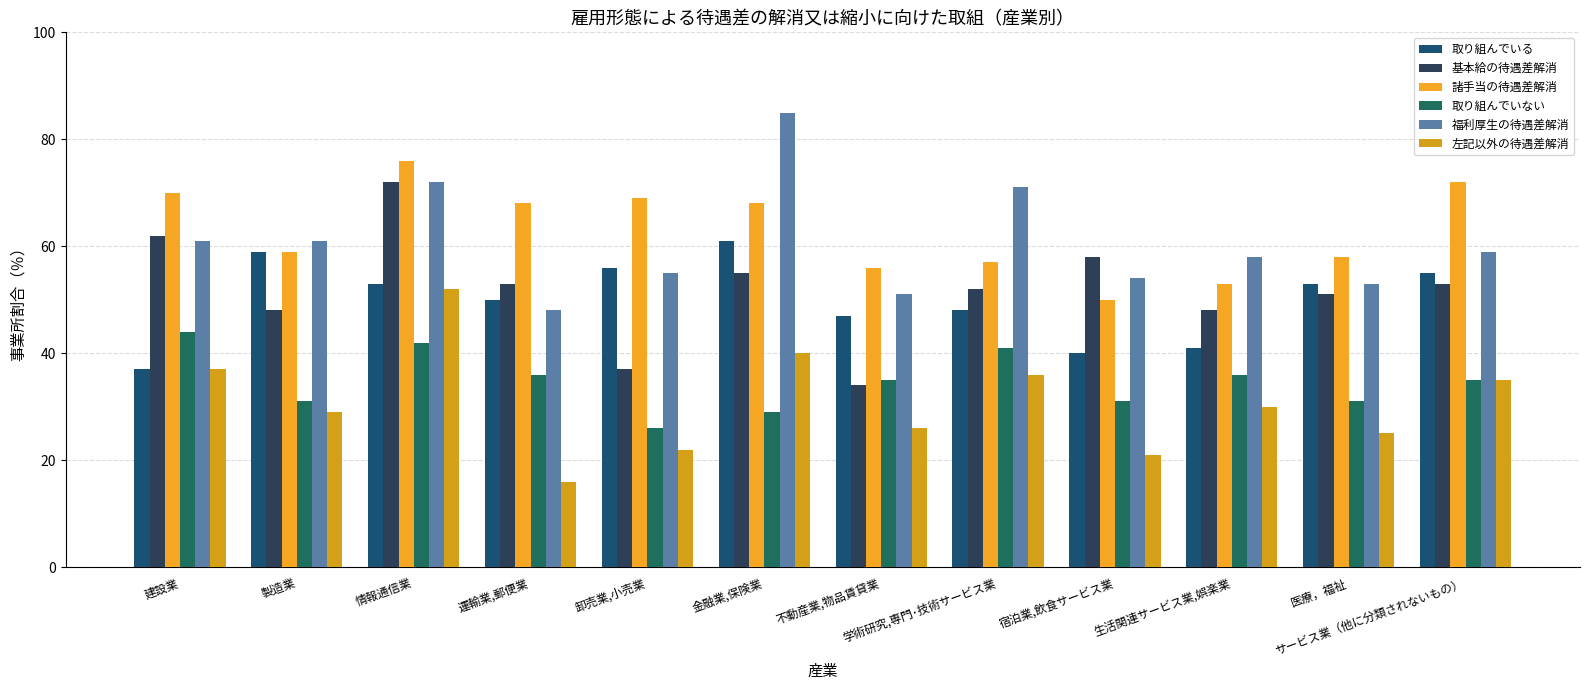

Is it true that 取り組んでいる equals 79 at 医療，福祉?

False